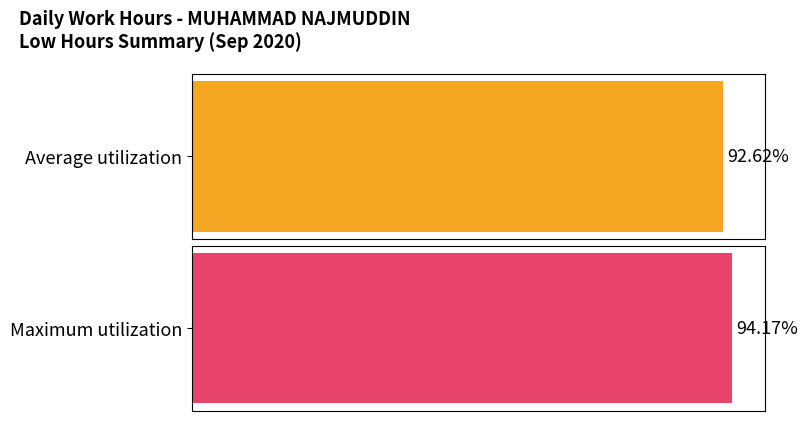

The value at 23 is 7.7. True or false?

False